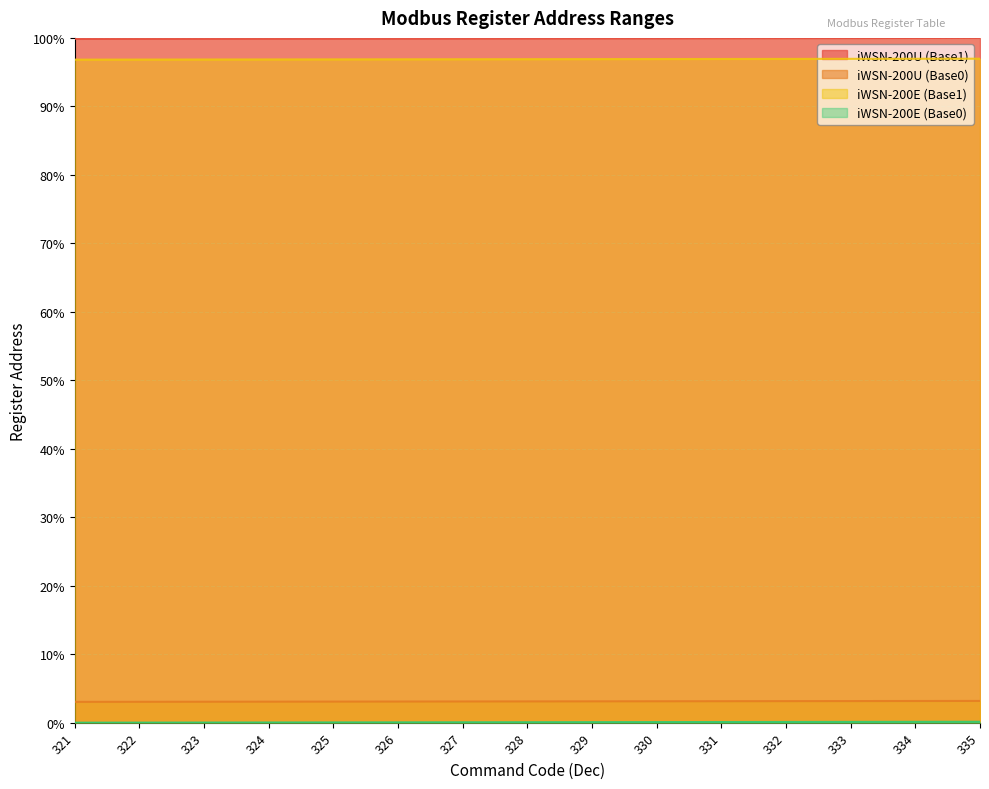

At which label is iWSN-200U (Base0) closest to 3?

321